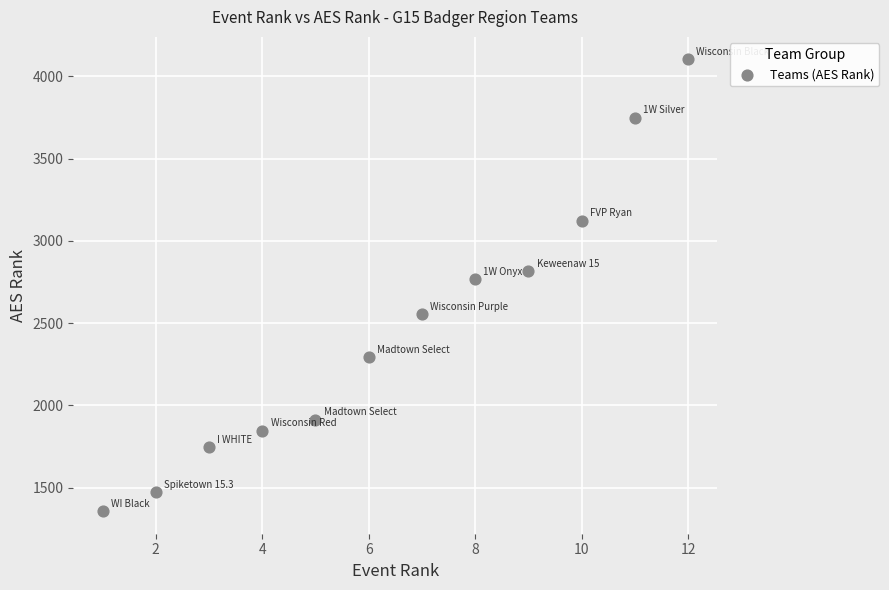

What is the range of Y values (max minus min)?

2744